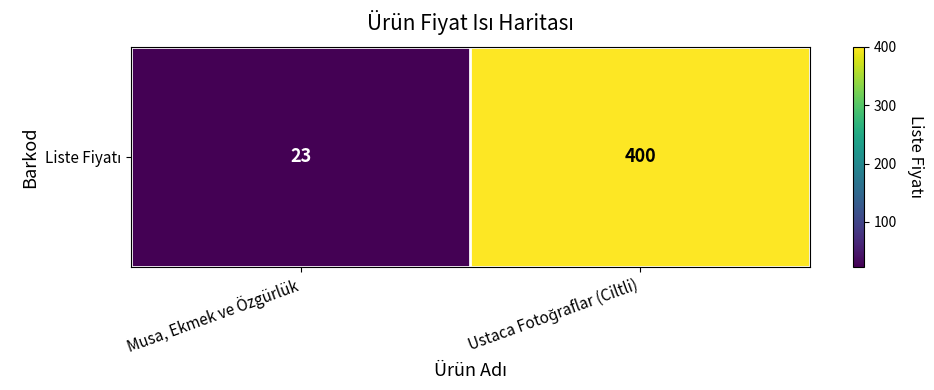

Read the value at Ustaca Fotoğraflar (Ciltli), to the nearest 10.

400